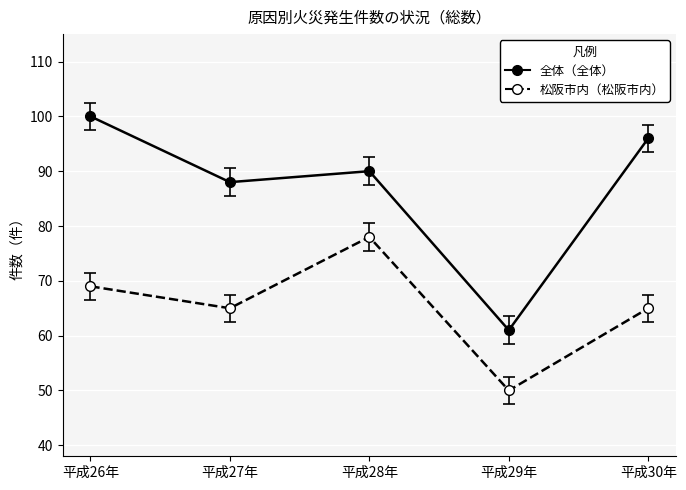

The value of 松阪市内（松阪市内） at 平成27年 is 65. True or false?

True